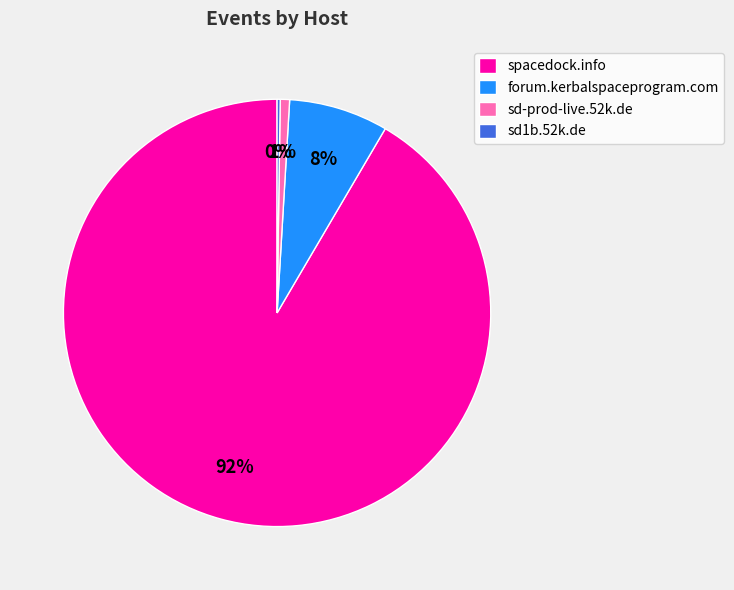

To the nearest percent, what portion does sd-prod-live.52k.de represent?

1%